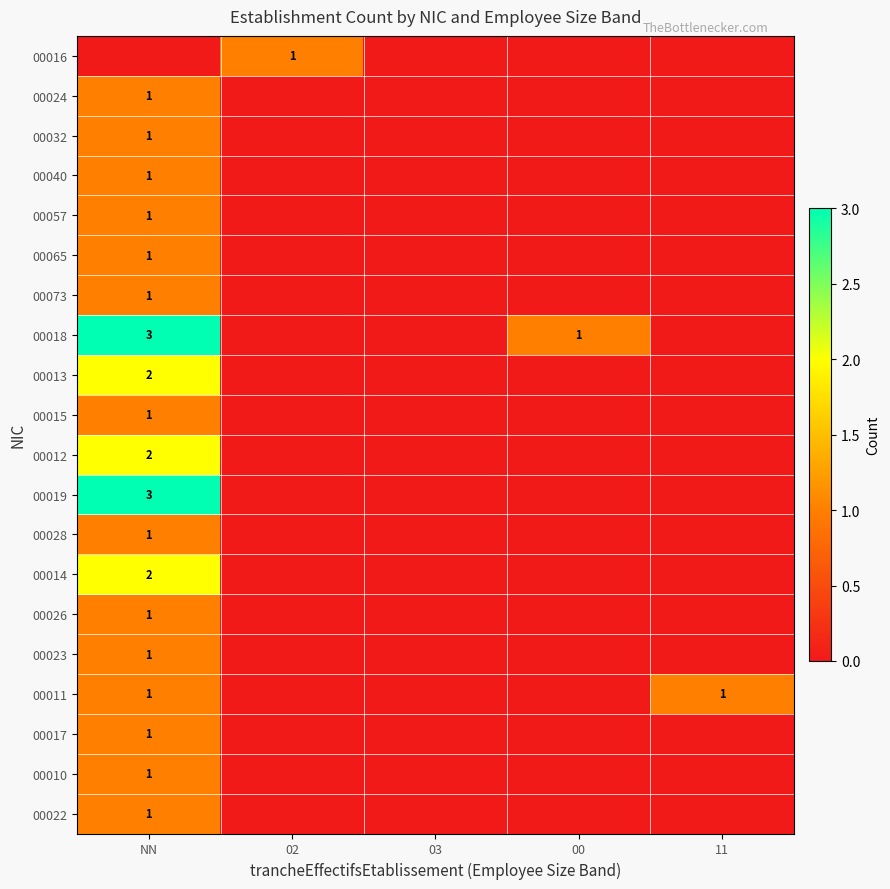

Which category has the highest value across all series?

NN